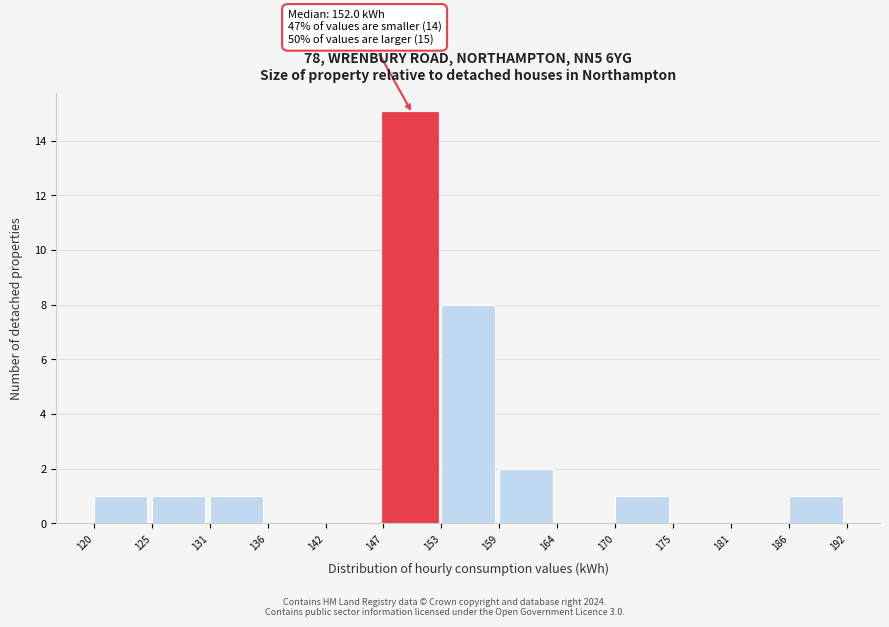

Over which range of the x-axis is the bar tallest?

147 to 153